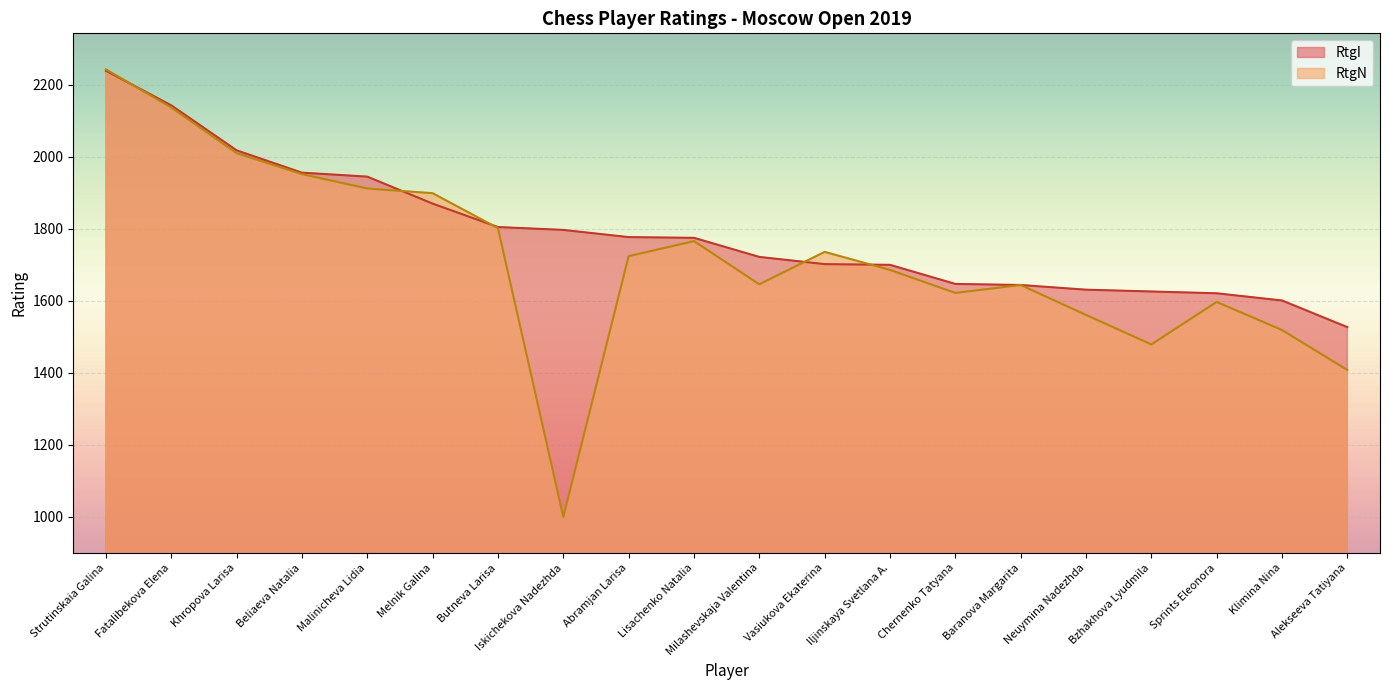

True or false: RtgI and RtgN cross at least once.

True